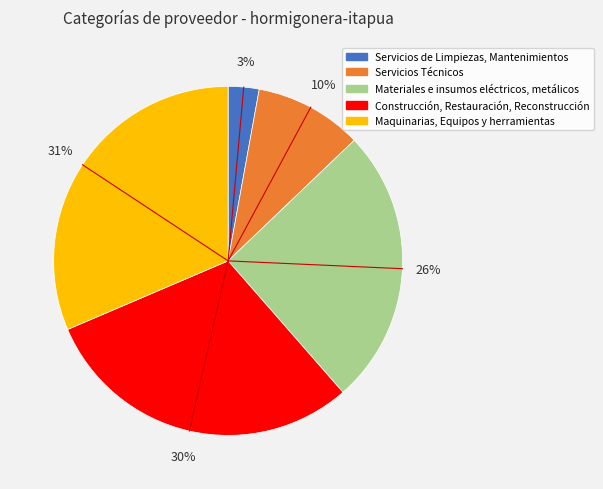

What is the largest slice in the pie chart?

Maquinarias, Equipos y herramientas